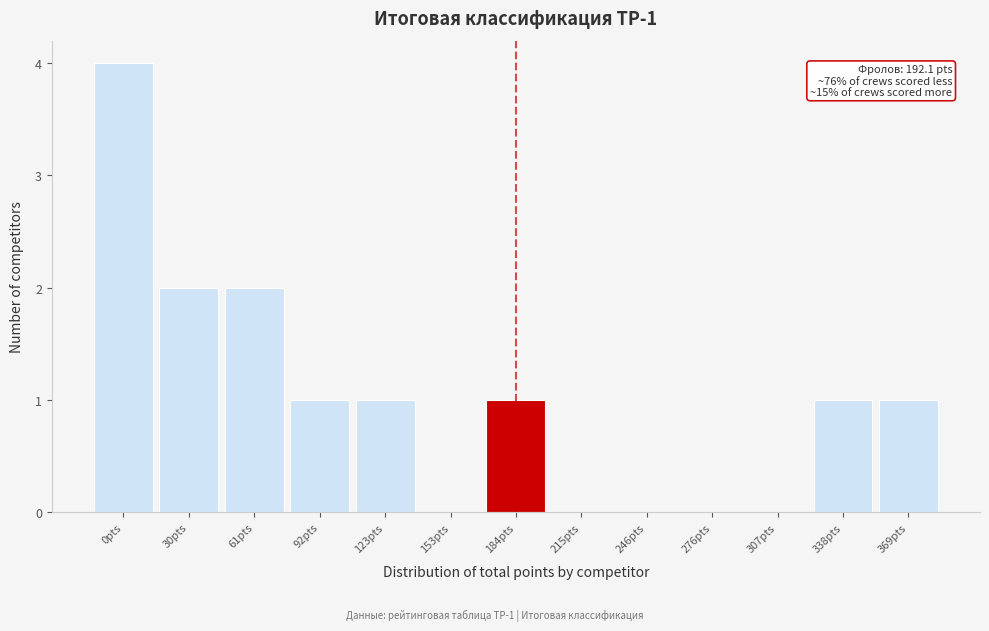

Reading right to left, list all the values displayed in this chart.

369pts=1	338pts=1	307pts=0	276pts=0	246pts=0	215pts=0	184pts=1	153pts=0	123pts=1	92pts=1	61pts=2	30pts=2	0pts=4